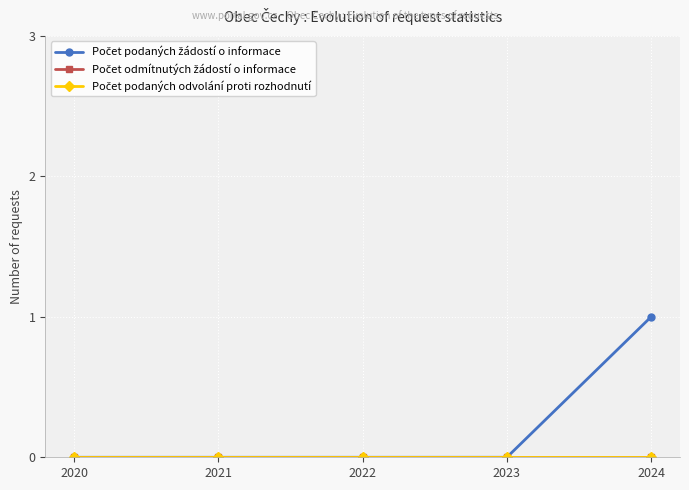

Reading left to right, what are all the values shown in this chart?

Počet podaných žádostí o informace: 2020=0	2021=0	2022=0	2023=0	2024=1
Počet odmítnutých žádostí o informace: 2020=0	2021=0	2022=0	2023=0	2024=0
Počet podaných odvolání proti rozhodnutí: 2020=0	2021=0	2022=0	2023=0	2024=0